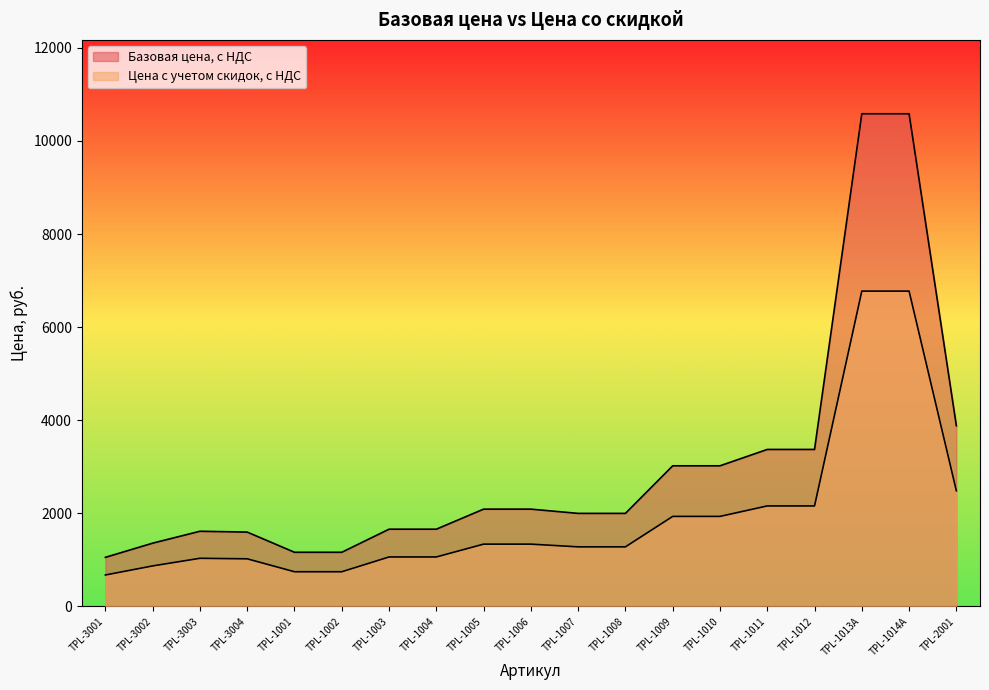

Which category has the highest value in the Базовая цена, с НДС series?

TPL-1013A